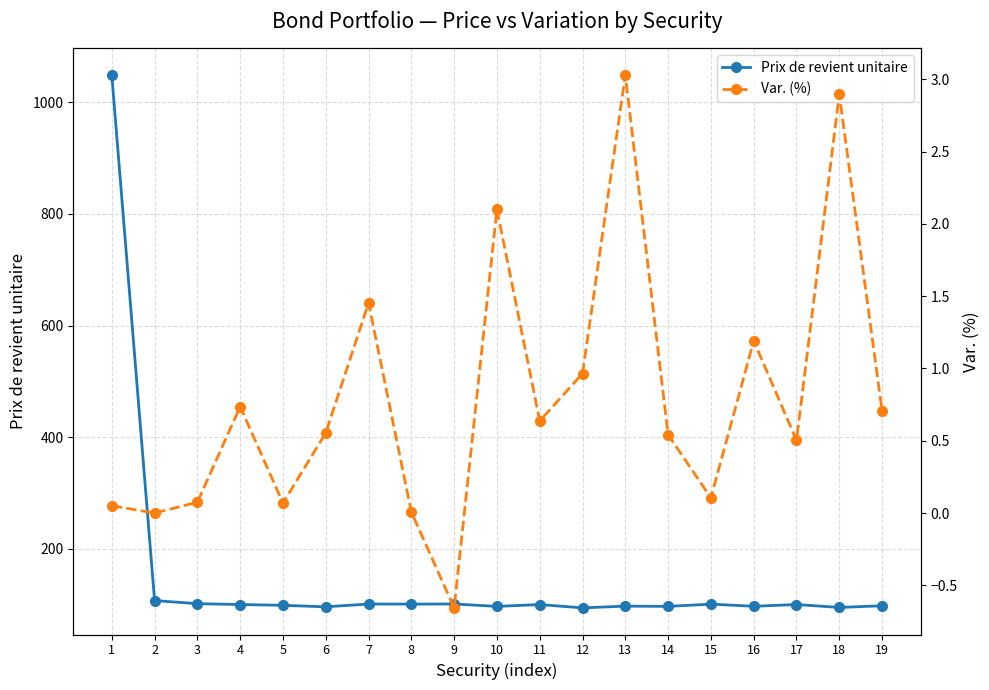

How many values in Var. (%) are below zero?

1